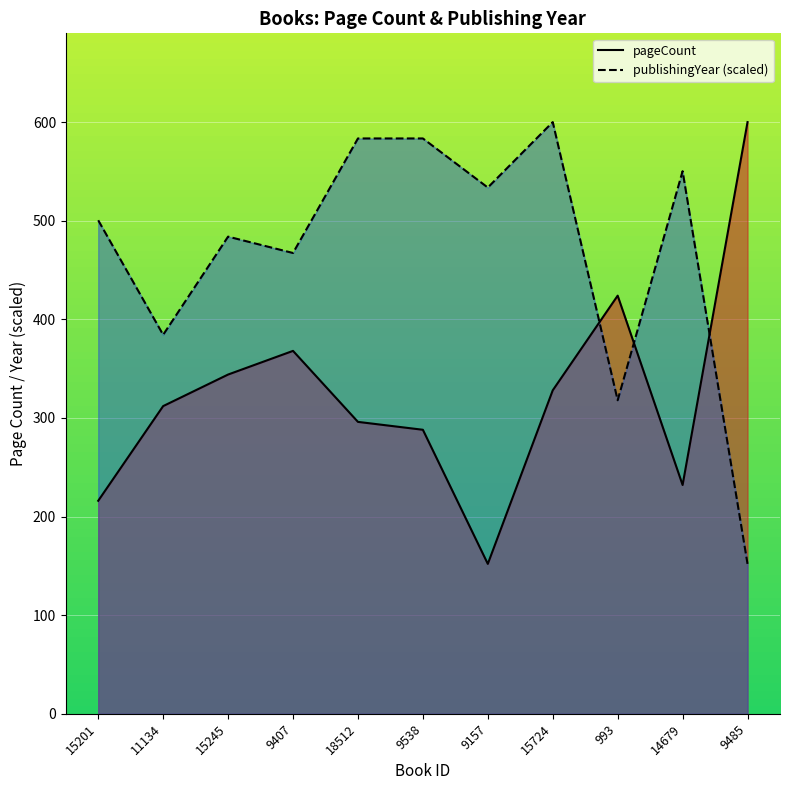

What is the total value across all series at 993?

741.9